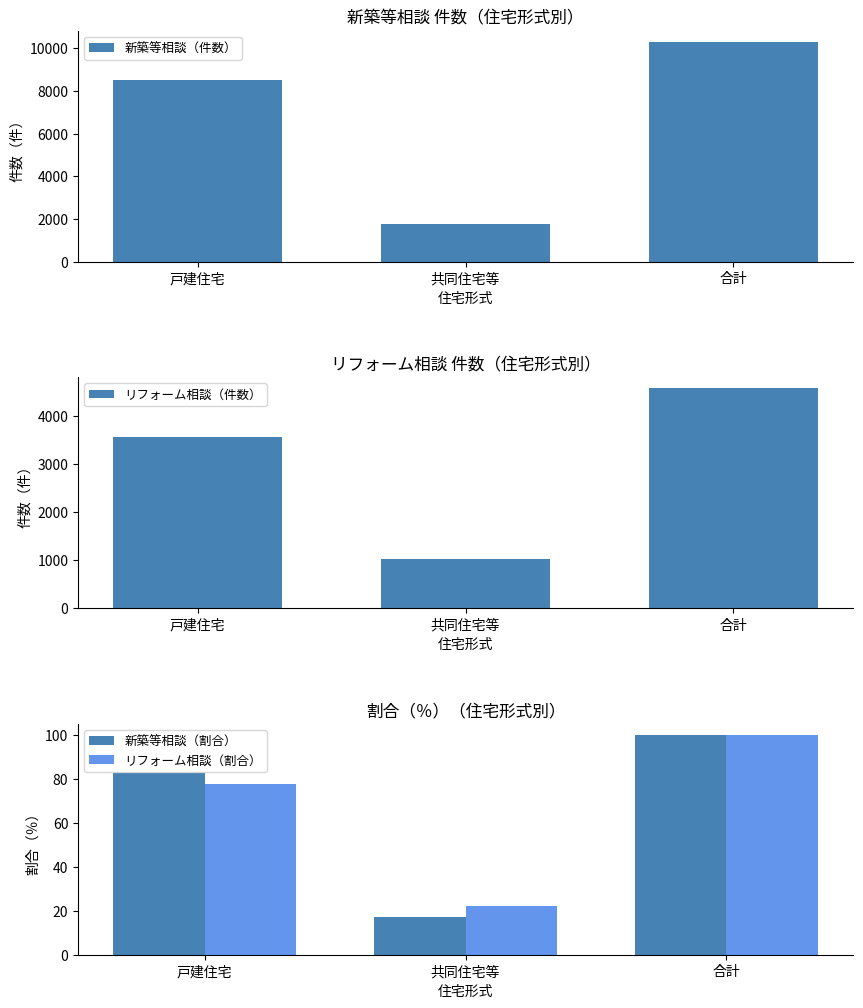

Are the bars grouped side by side (vs. stacked)?

Yes